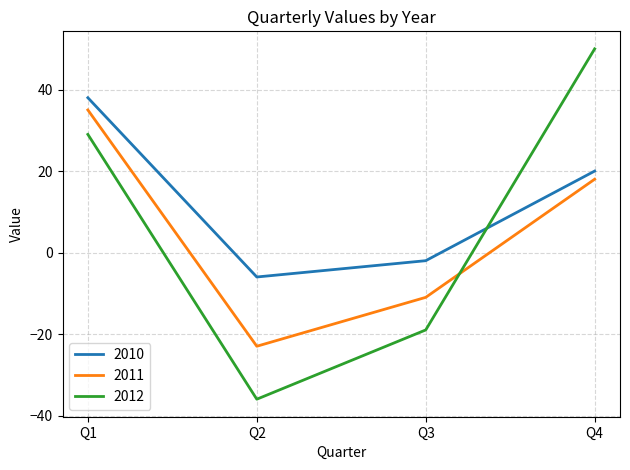

How many lines are shown in the chart?

3